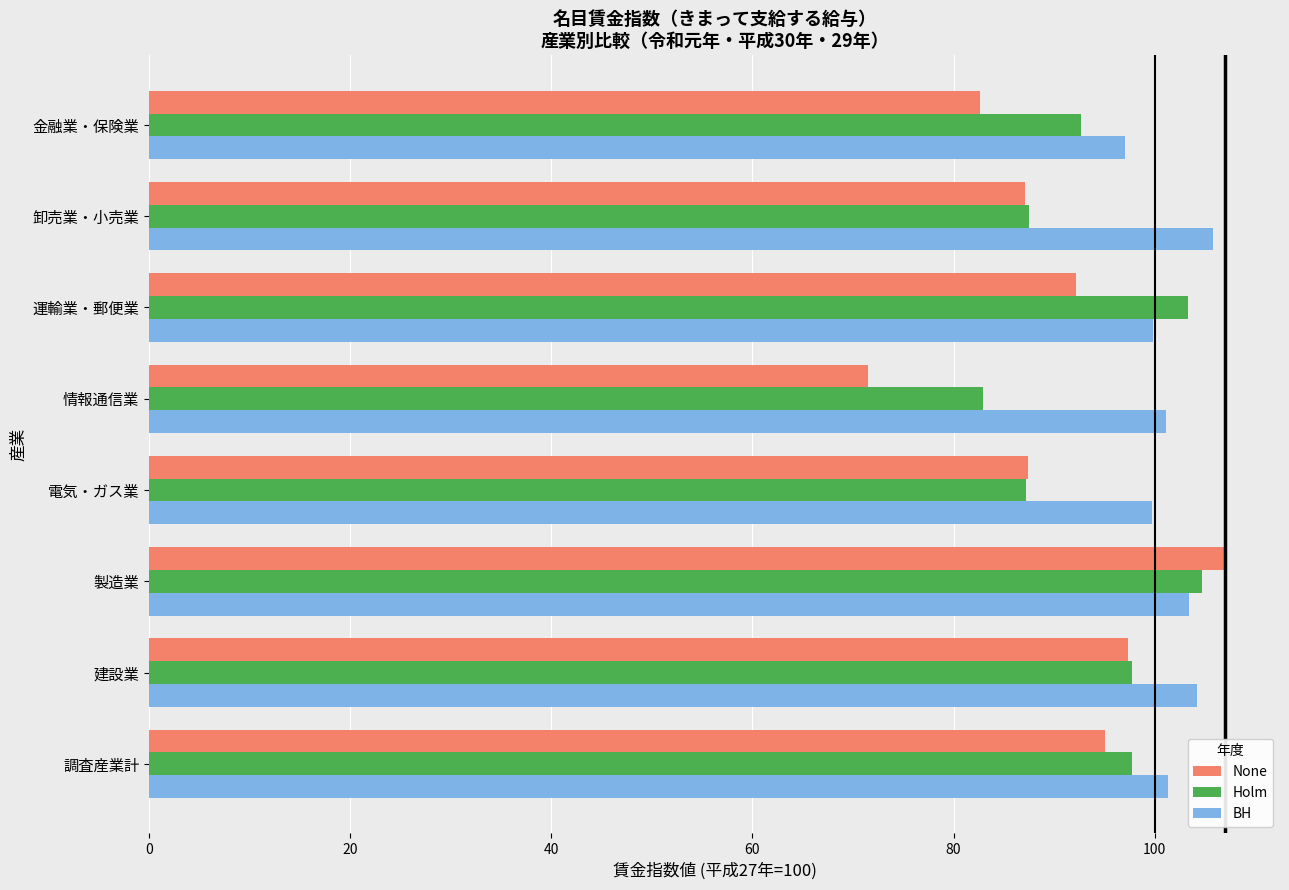

At which label does None reach its peak?

製造業